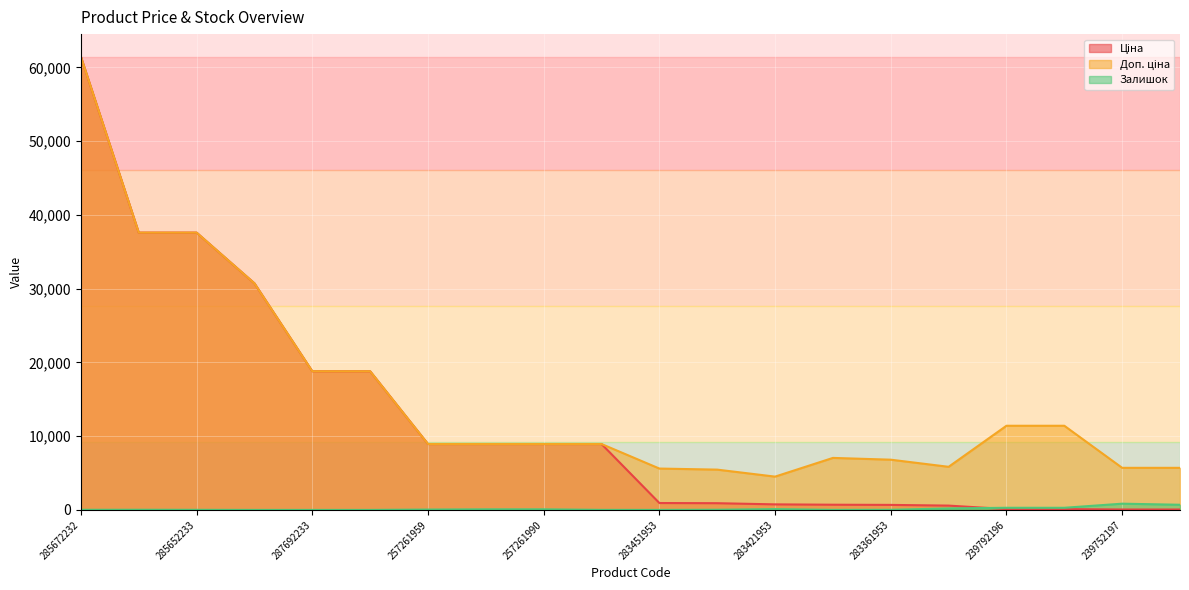

Which series changed the most between 239752197 and 285652233?

Ціна